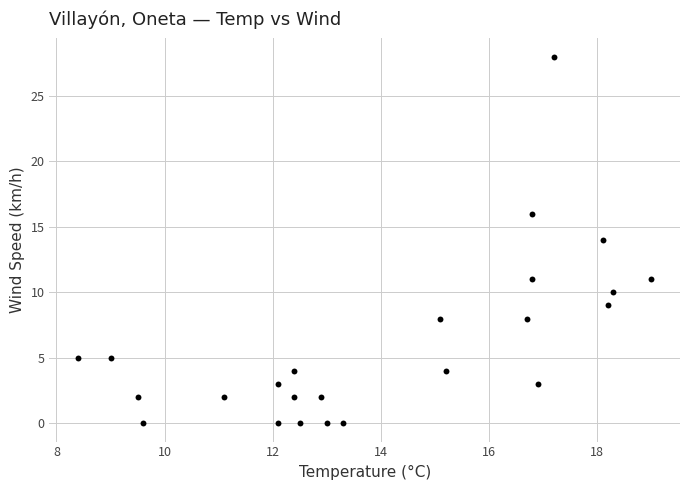

What is the range of Y values (max minus min)?

28